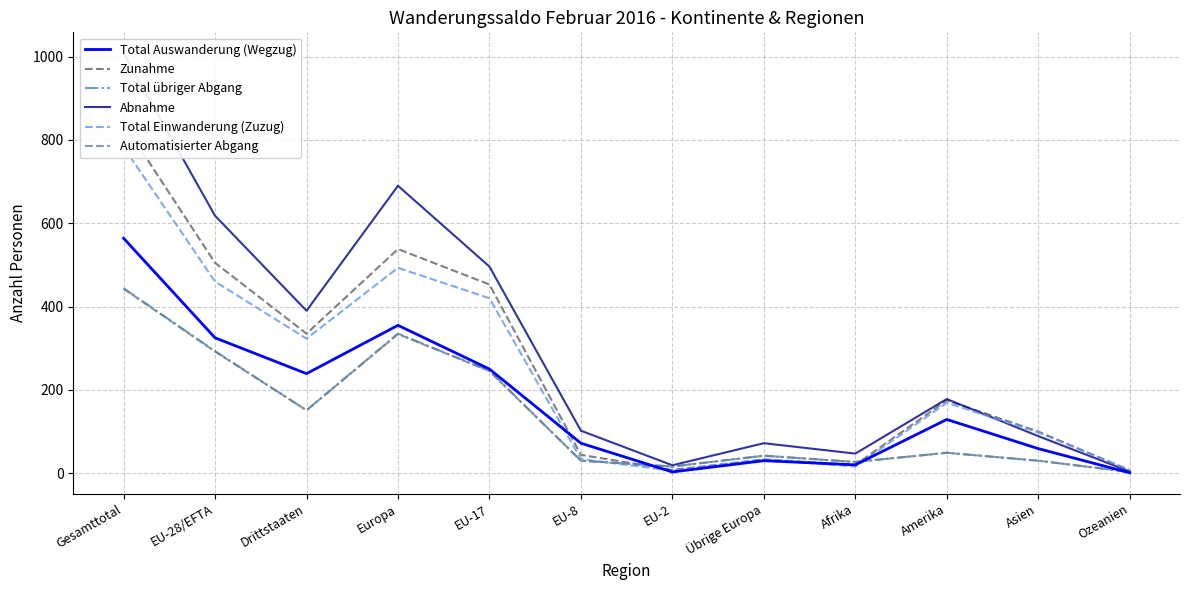

In Abnahme, how many points are lower than both neighbors (excluding endpoints)?

3